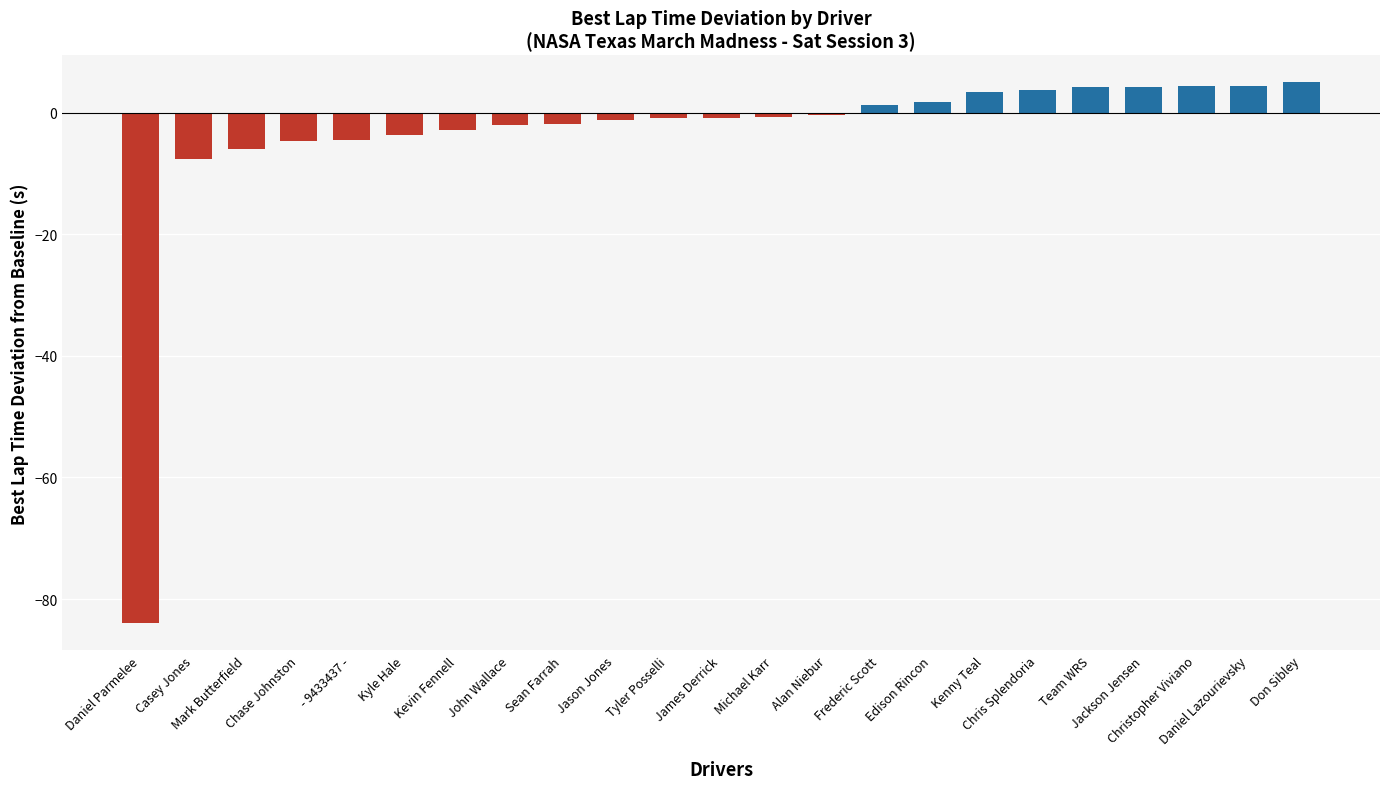

What is the value of the 5th bar from the left?

-4.5